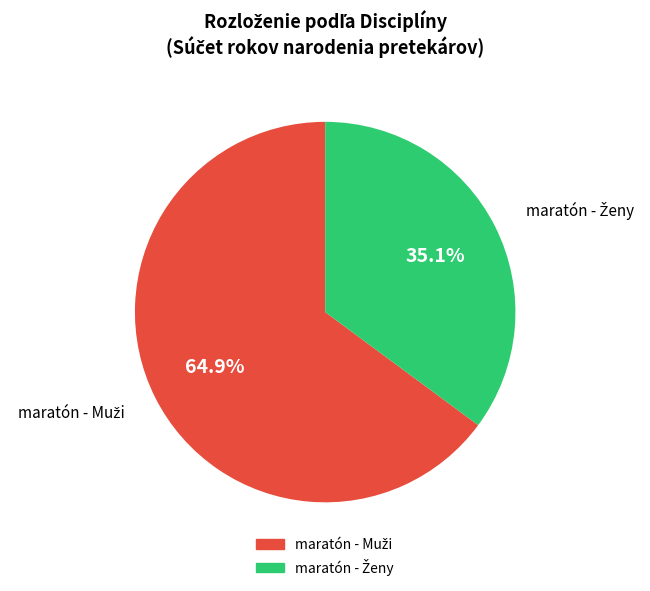

Count the number of slices in the pie.

2